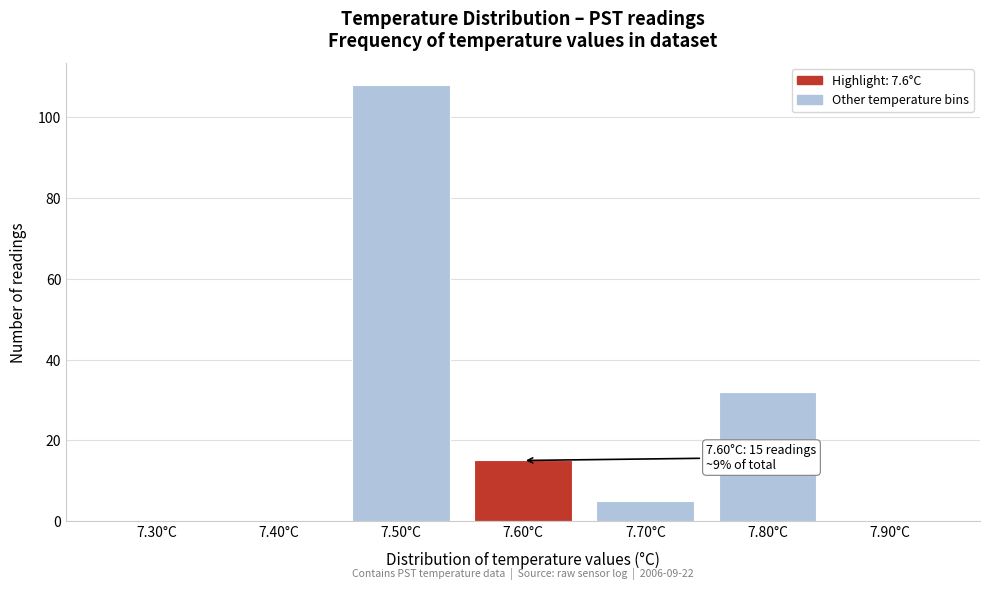

Reading right to left, transcribe all the data shown in this chart.

7.90°C=0	7.80°C=32	7.70°C=5	7.60°C=15	7.50°C=108	7.40°C=0	7.30°C=0